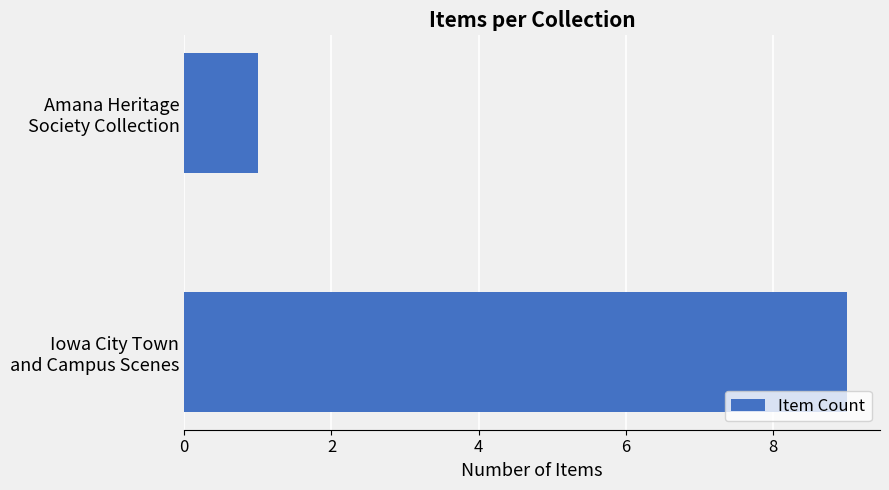

List the labels in order of value, smallest first.

Amana Heritage
Society Collection, Iowa City Town
and Campus Scenes